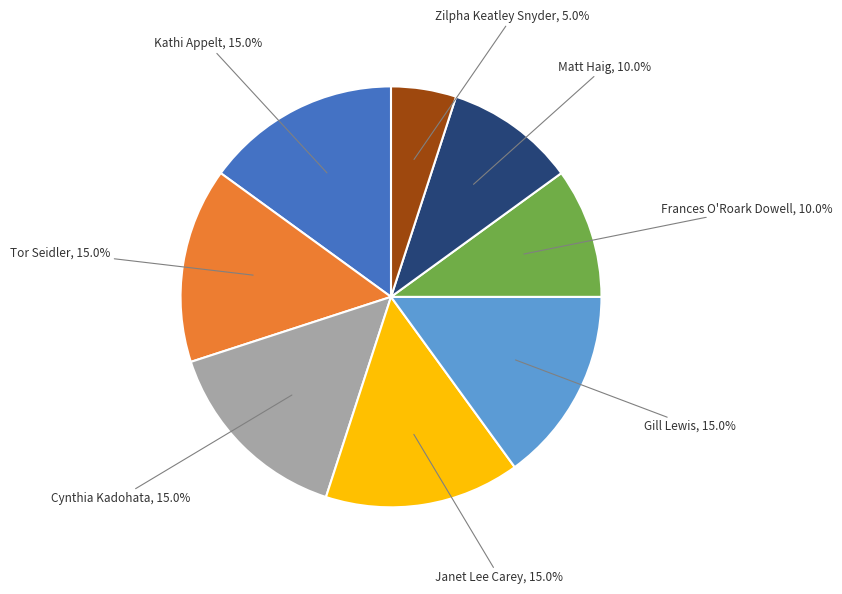

Is there any slice that represents more than half of the pie?

No